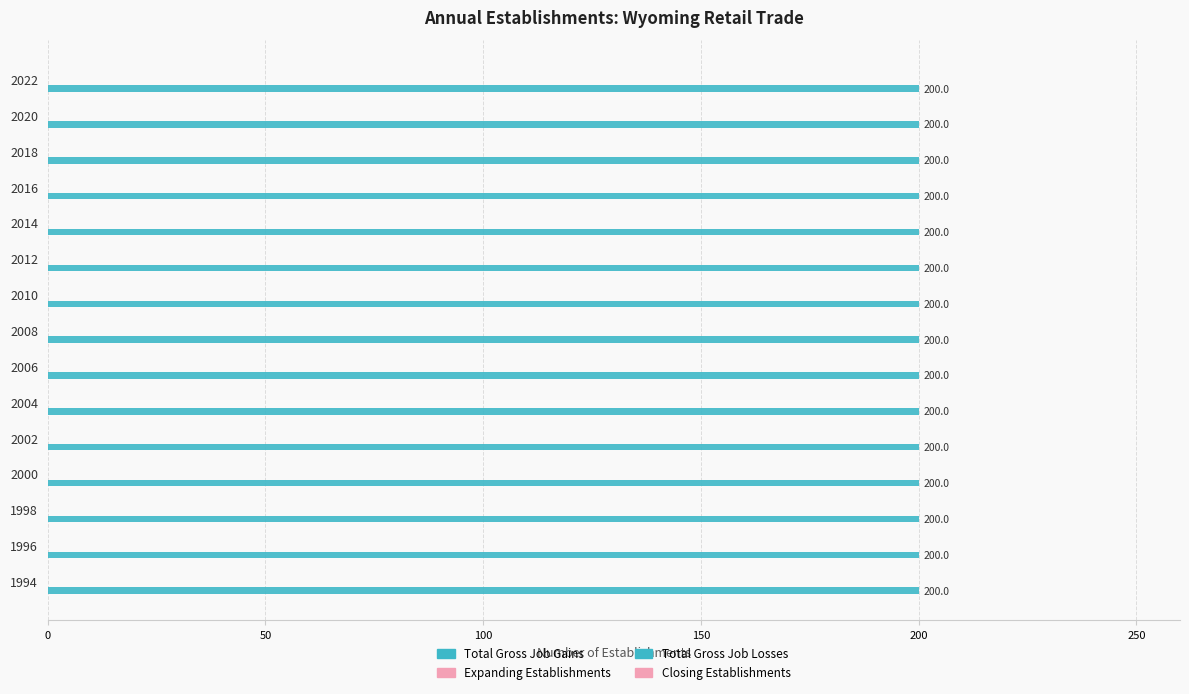

How many bars are there in total?

60